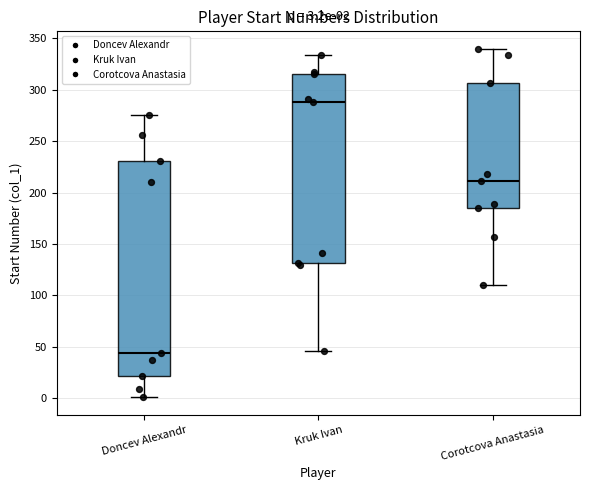

Which box's median line is the highest?

Kruk Ivan